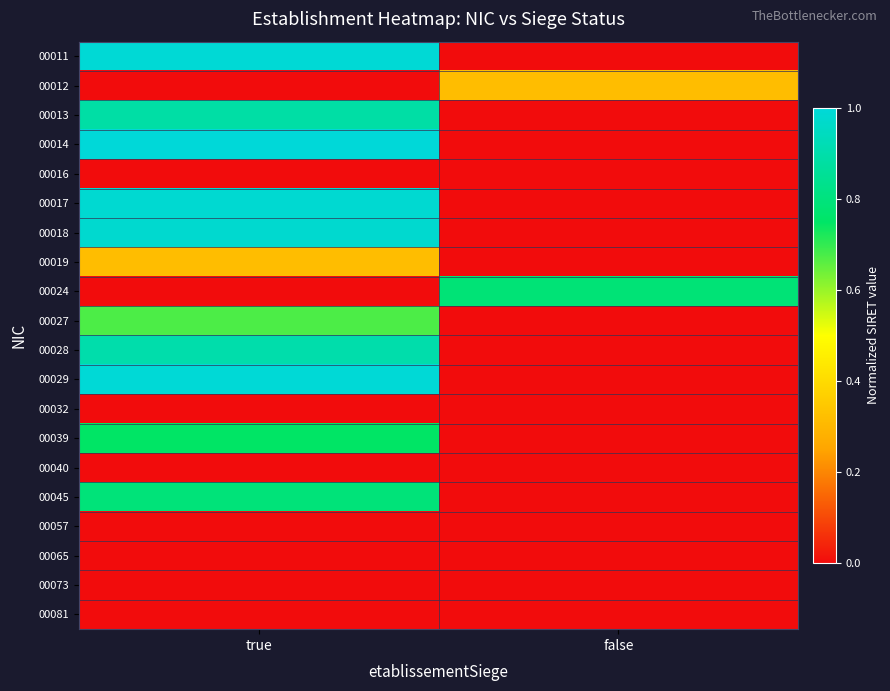

At true, list the series in order from largest to smallest.

00014, 00029, 00011, 00017, 00018, 00028, 00013, 00045, 00039, 00027, 00019, 00012, 00016, 00024, 00032, 00040, 00057, 00065, 00073, 00081